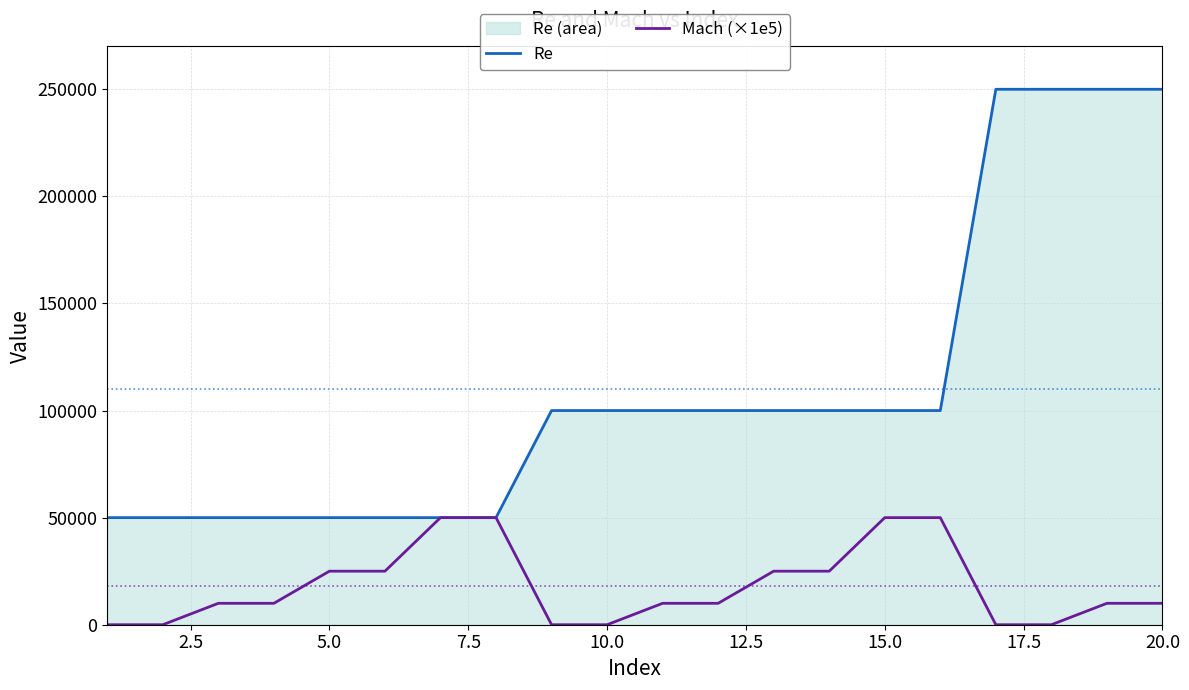

Which series has the widest spread of values?

Re